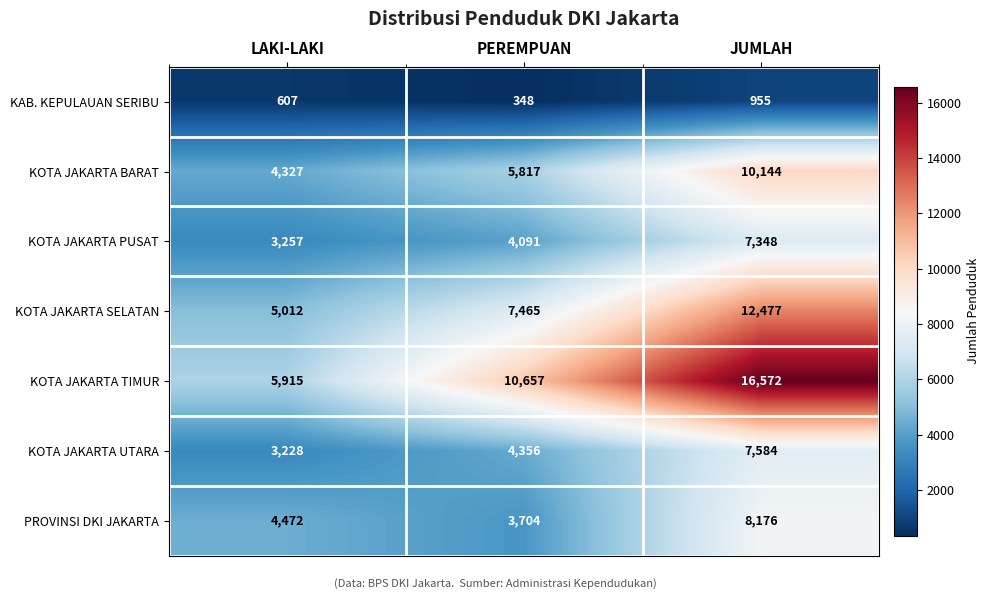

Count the number of data series in this chart.

7